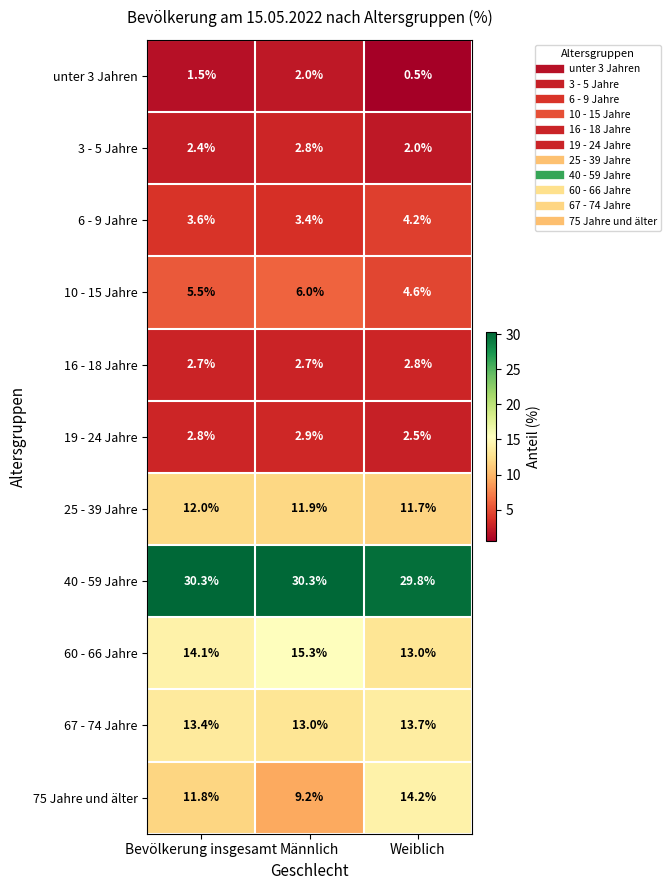

Read the unter 3 Jahren value at Bevölkerung insgesamt.

1.5